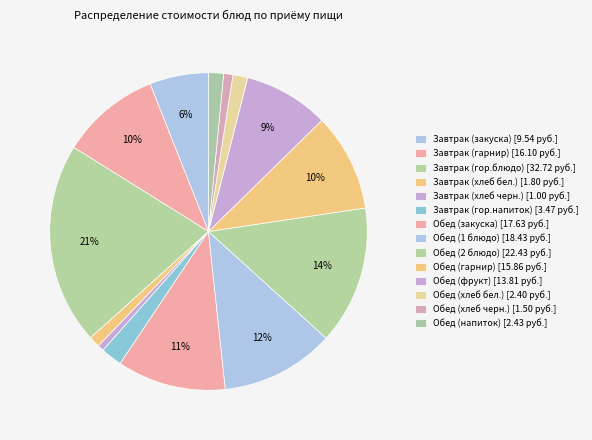

How many segments does this pie chart have?

14